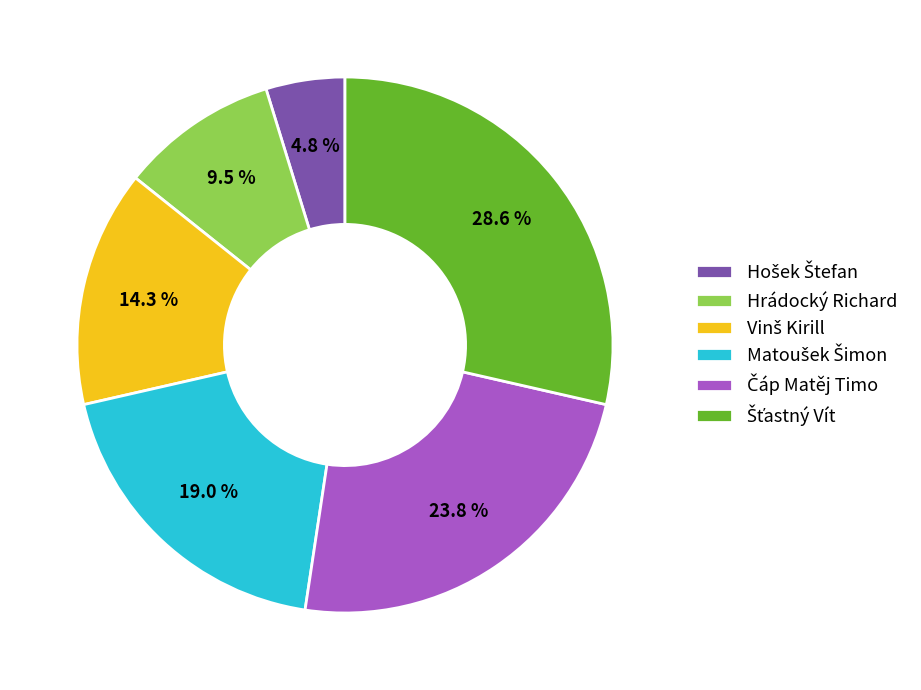

How many segments does this pie chart have?

6